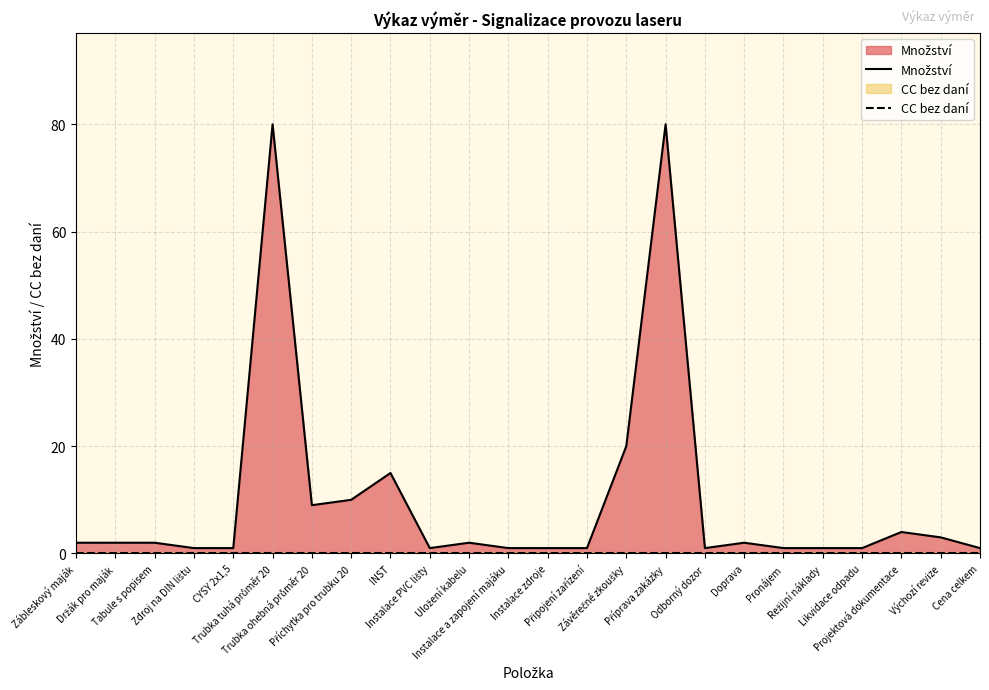

How many data points in Množství are above 2?

8